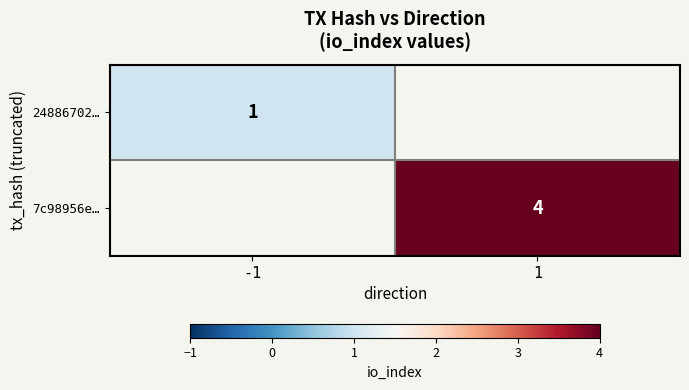

The 24886702… series shows 1 at -1. True or false?

True